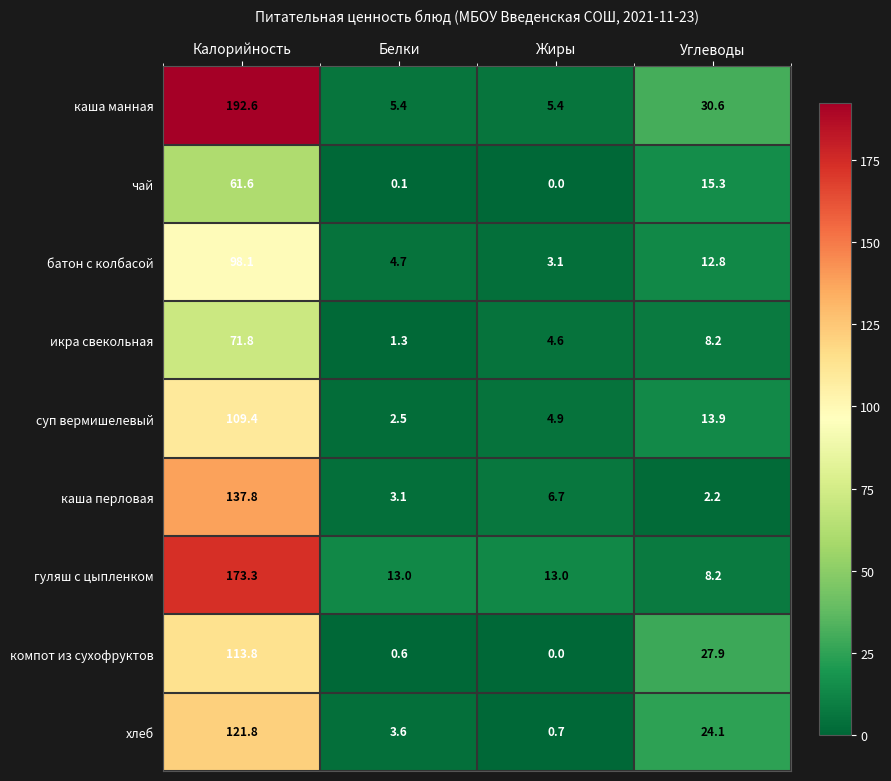

At how many categories does at least one series exceed 49?

1